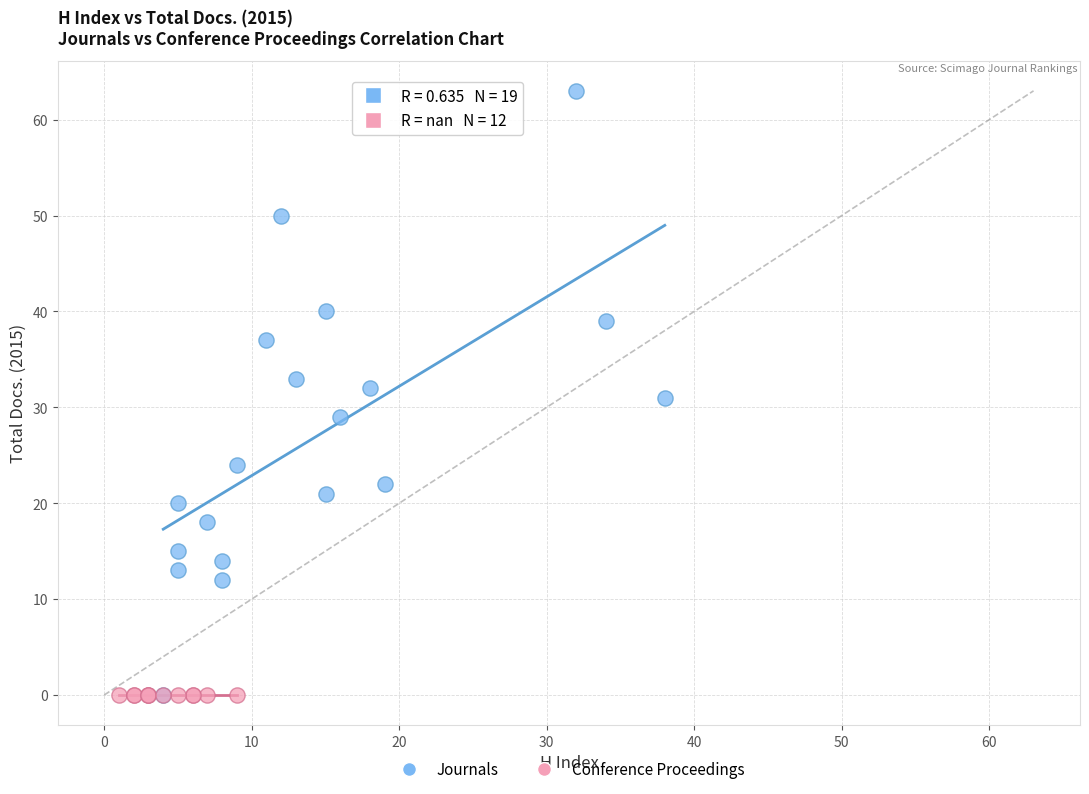

Which series contains the highest Y value?

Journals